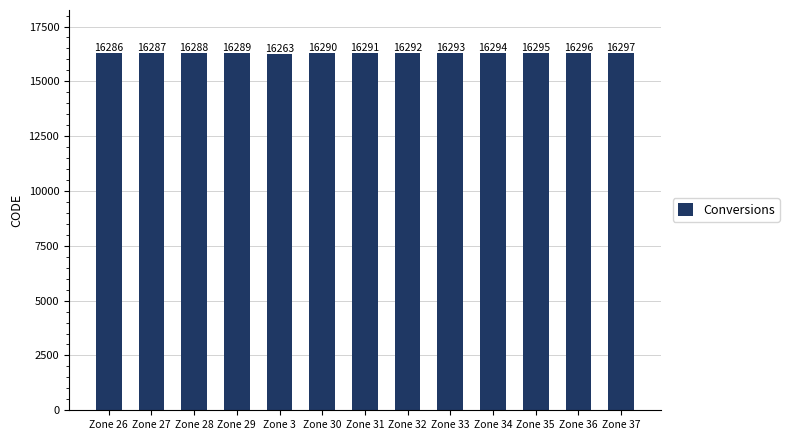

List the labels in order of value, smallest first.

Zone 3, Zone 26, Zone 27, Zone 28, Zone 29, Zone 30, Zone 31, Zone 32, Zone 33, Zone 34, Zone 35, Zone 36, Zone 37